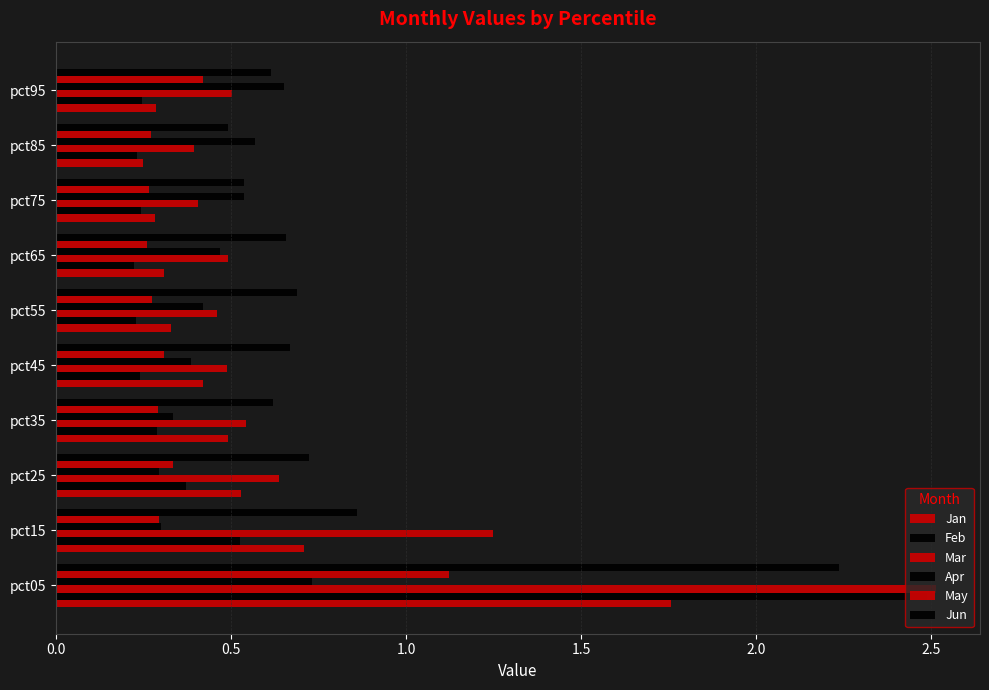

What is the lowest value of the Feb series?

0.2